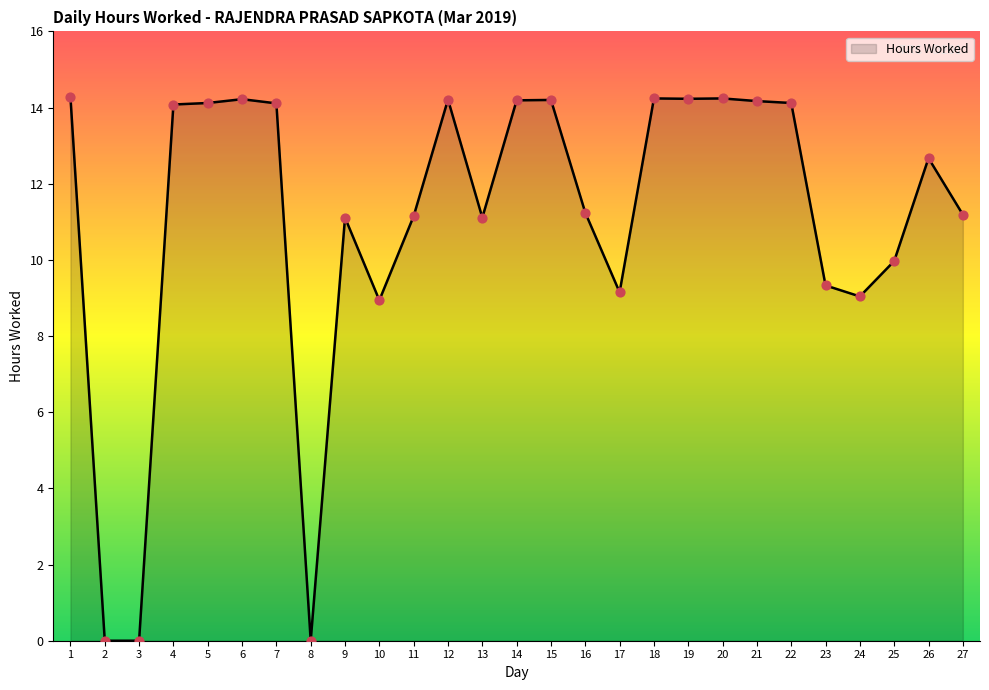

What is the change in value from 3 to 22?

+14.1